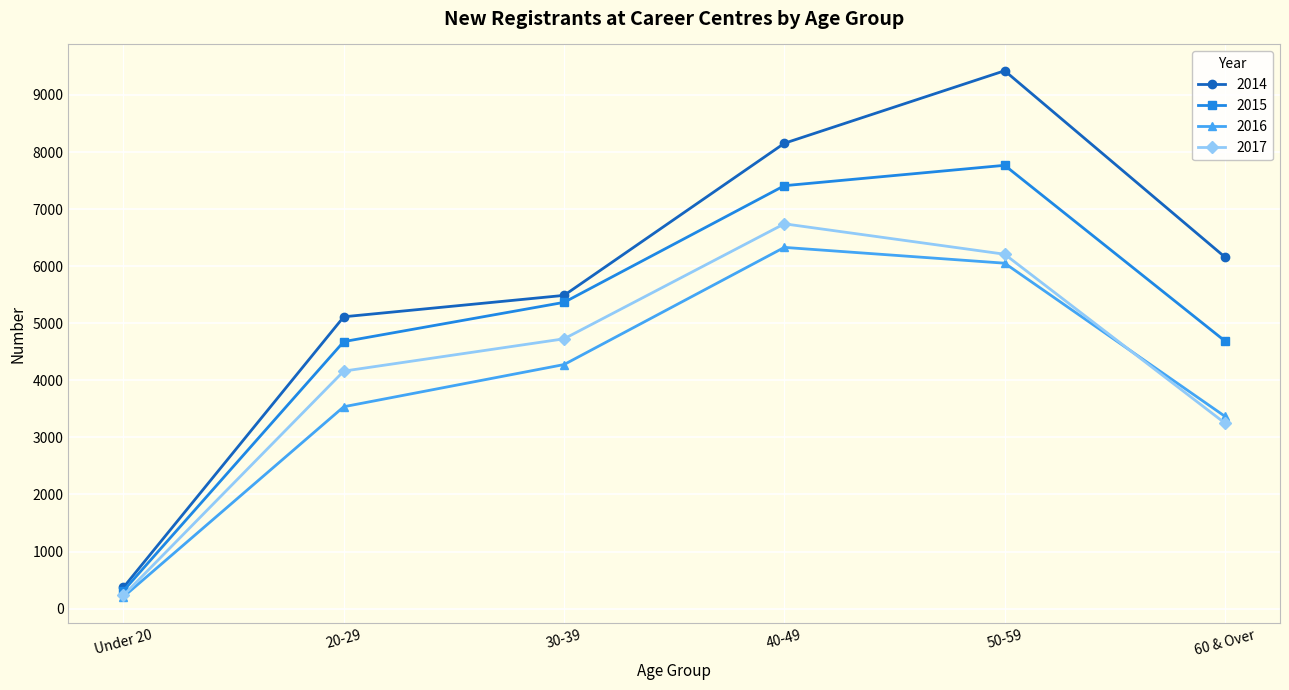

Does the chart display data point markers on the line(s)?

Yes